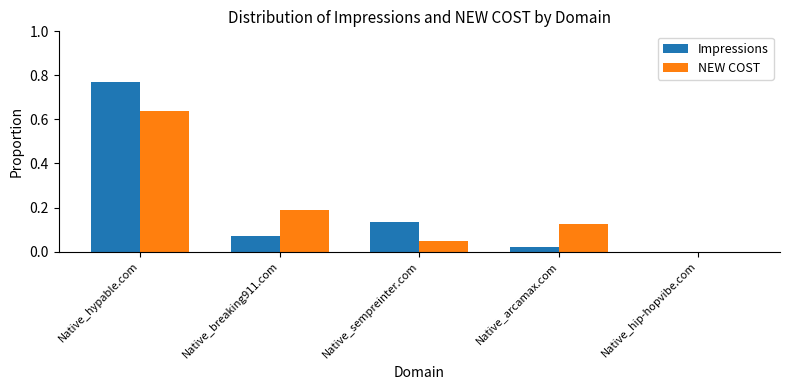

What are all the series names shown in the legend?

Impressions, NEW COST